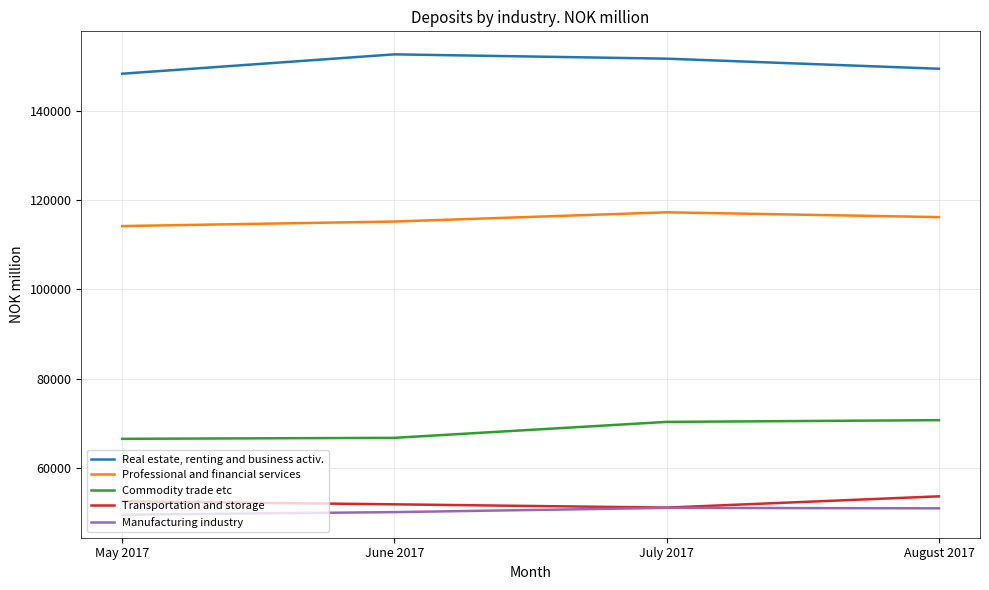

Where does the Manufacturing industry series first go above 50876?

July 2017